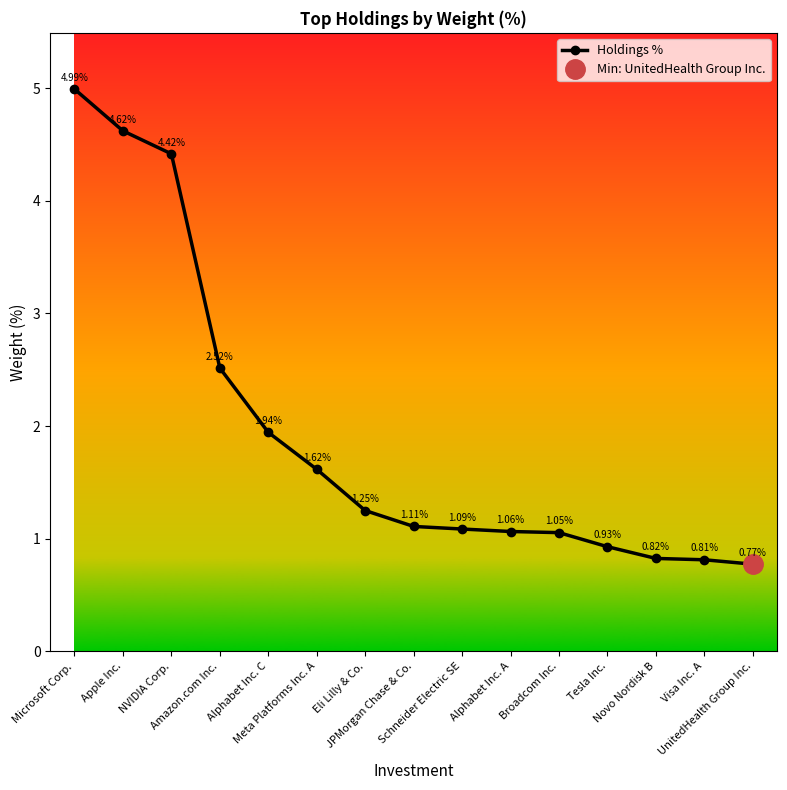

True or false: the data shows 1.3 at UnitedHealth Group Inc..

False